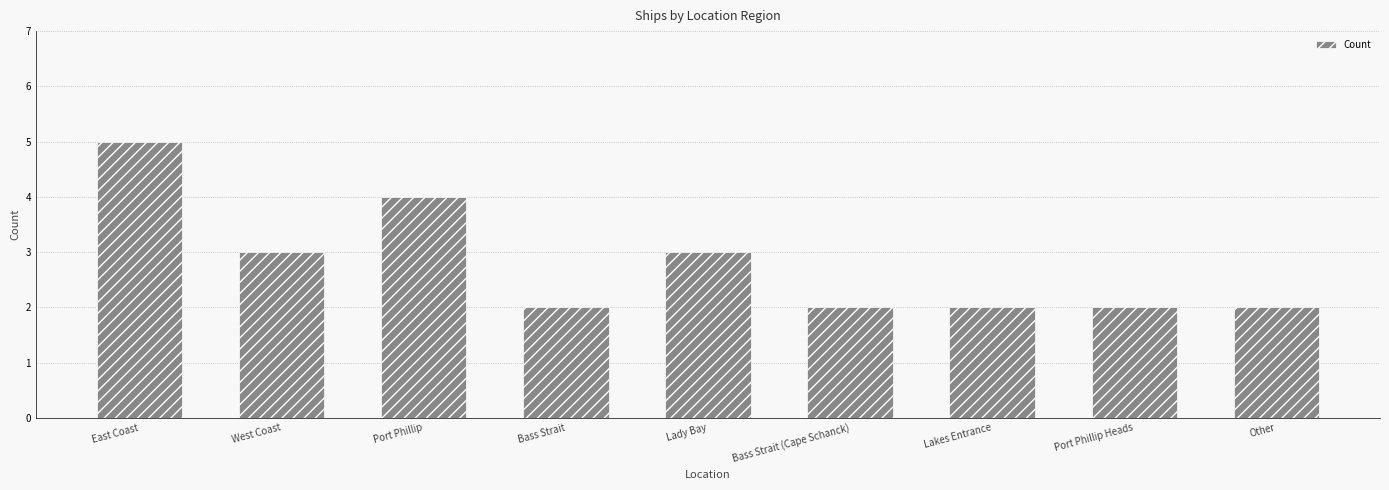

What is the difference between the second highest and minimum values?

2